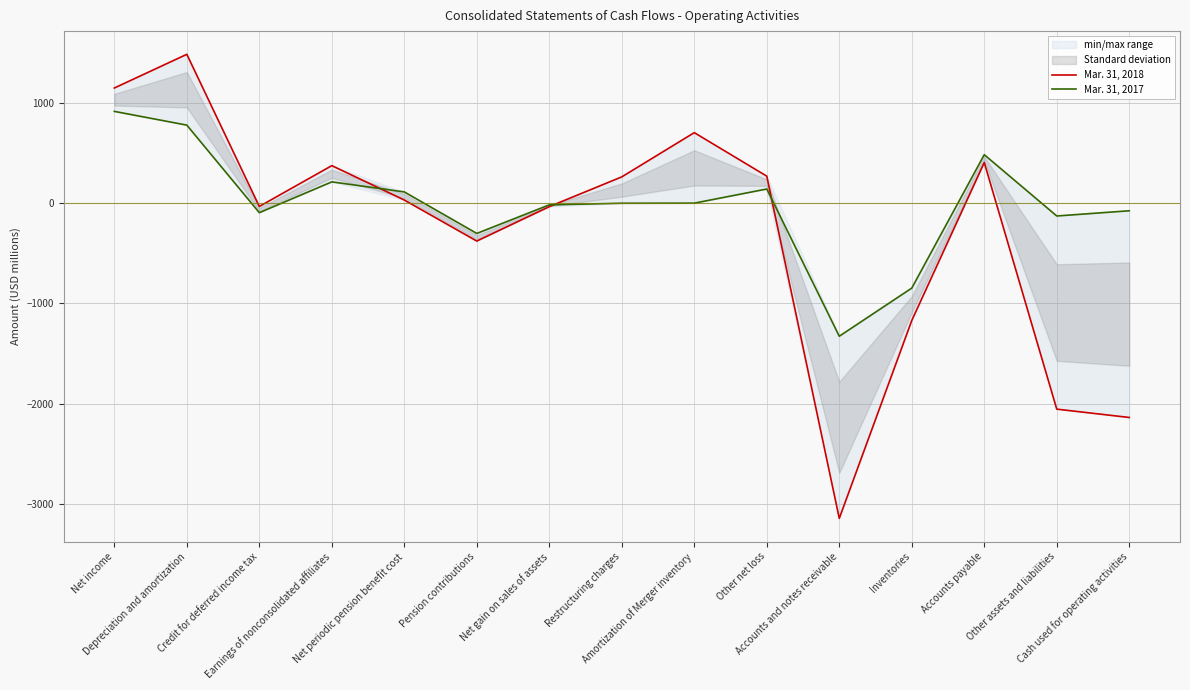

What is the spread (max minus min) of values at Net gain on sales of assets?

18